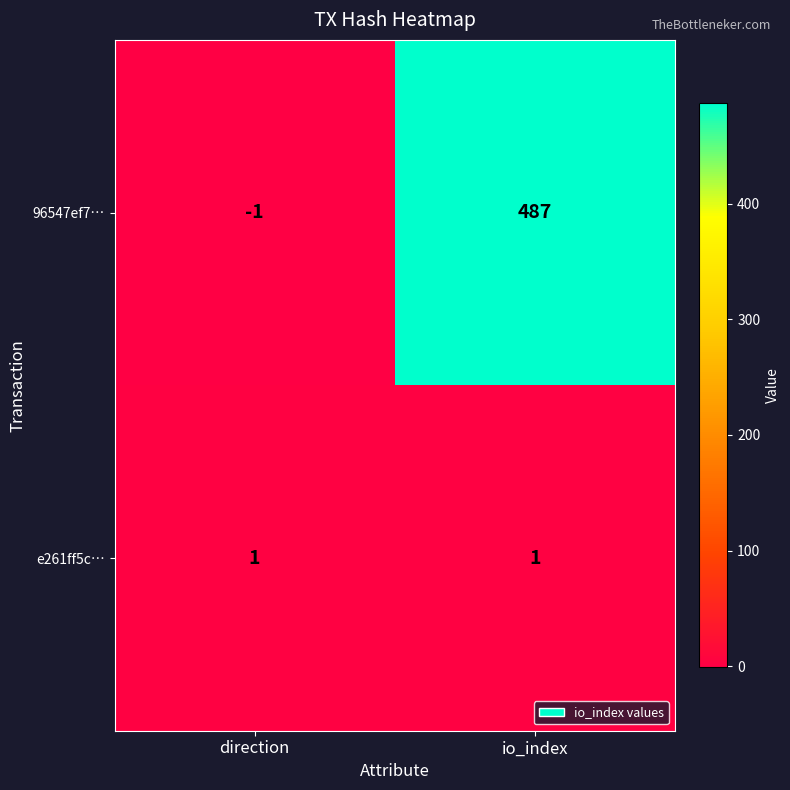

At which category does the chart reach its peak across all series?

io_index